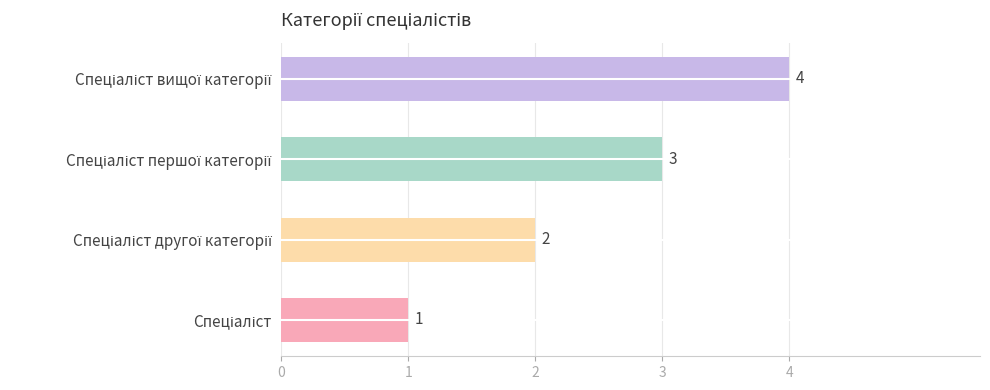

Count the values in the range 2 to 4.

3